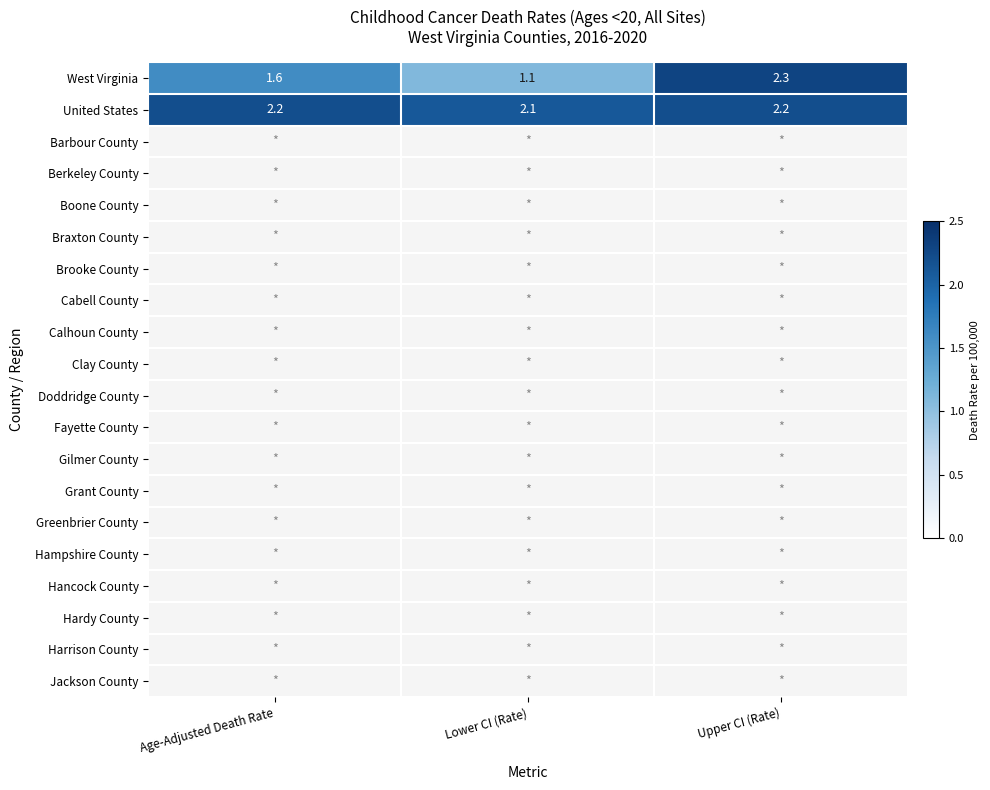

The West Virginia series shows 2.3 at Upper CI (Rate). True or false?

True